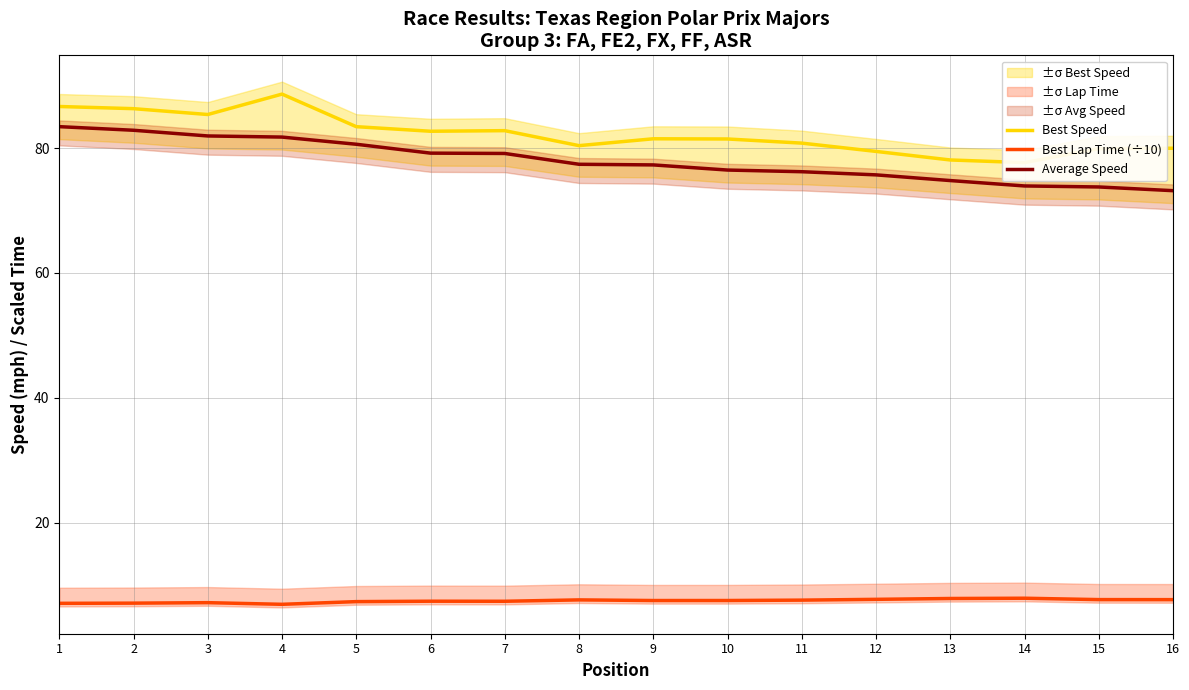

Is it true that Average Speed equals 73.2 at 16?

True